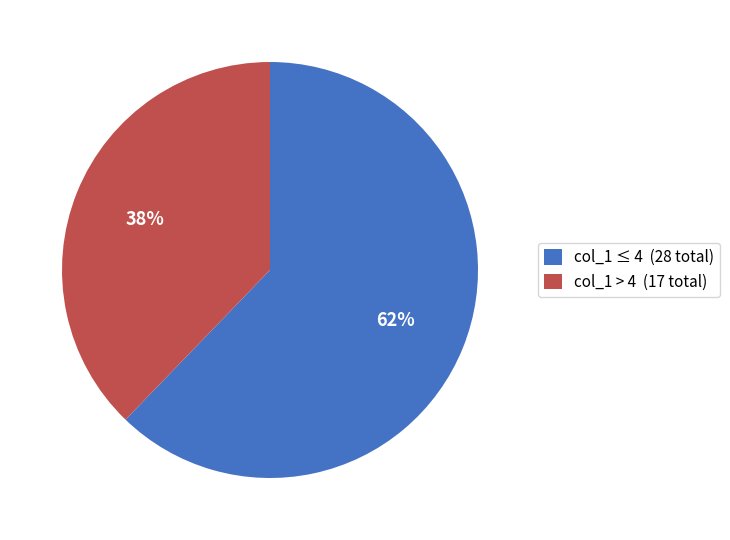

Approximately how many times larger is the value at col_1 ≤ 4 (28 total) compared to col_1 > 4 (17 total)?

1.6